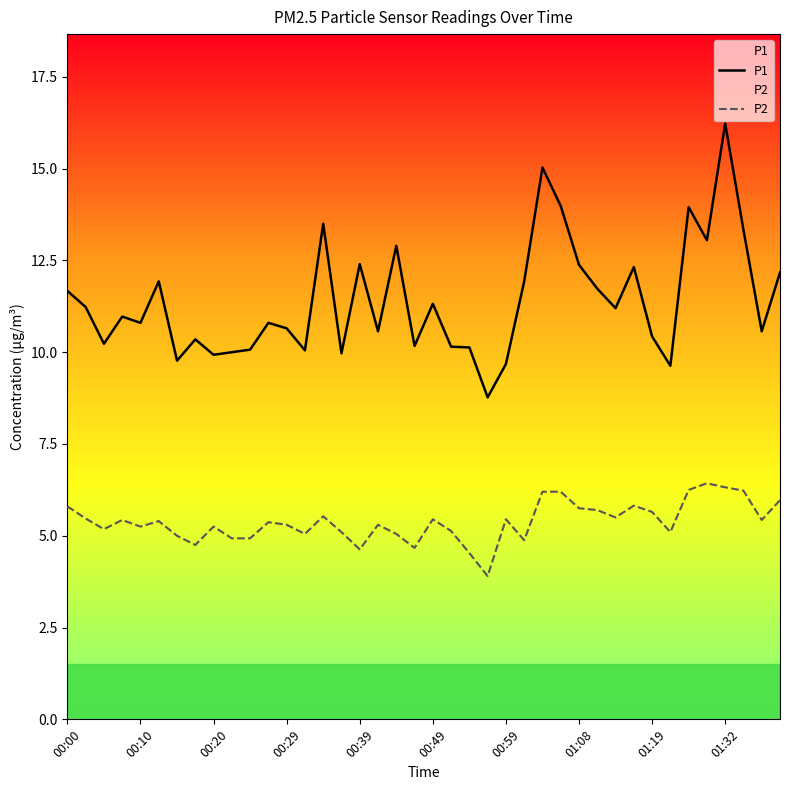

What is the total value across all series at 31?

18.1